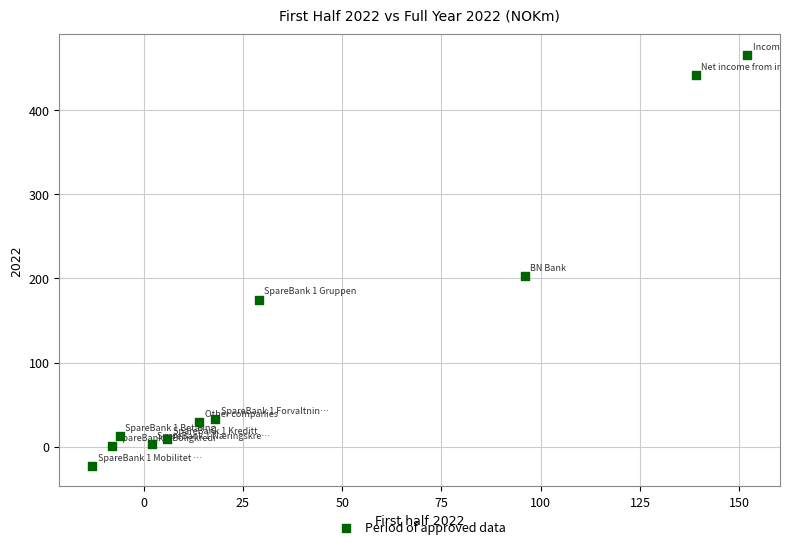

What Y value in the scatter plot is closest to 221?

203